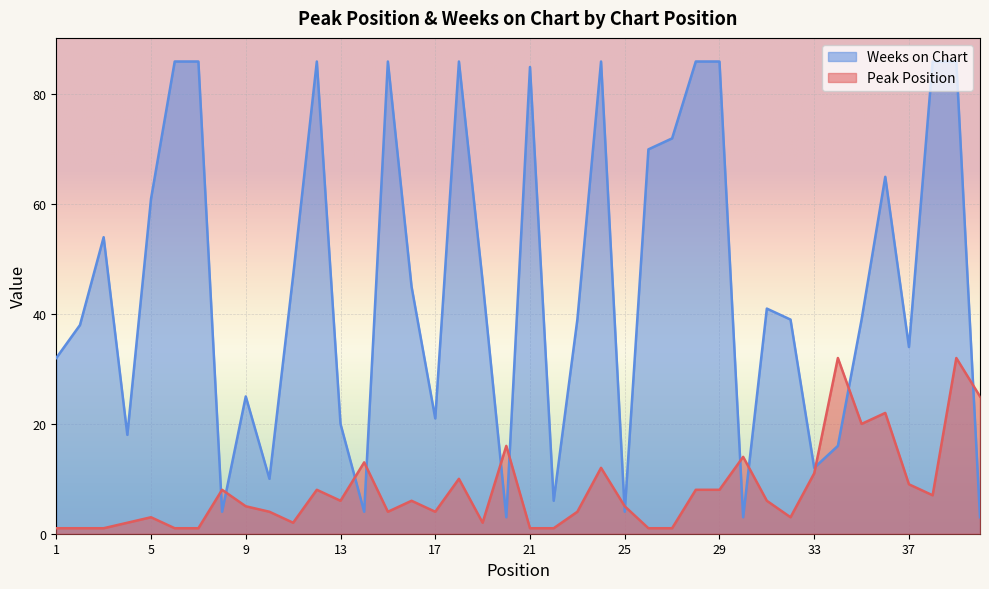

What are all the series names shown in the legend?

Weeks on Chart, Peak Position